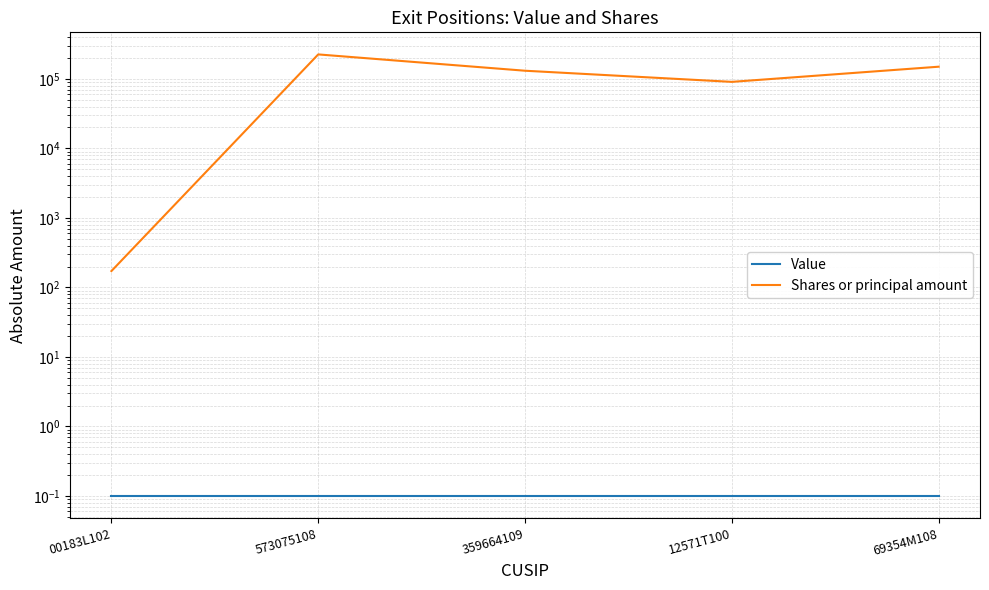

Rank the series by their average value, from lowest to highest.

Value, Shares or principal amount